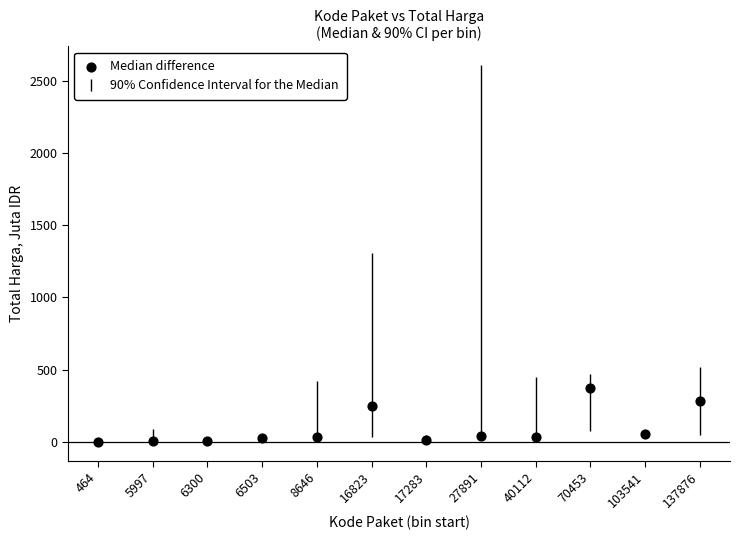

What is the range of Y values (max minus min)?

373.1